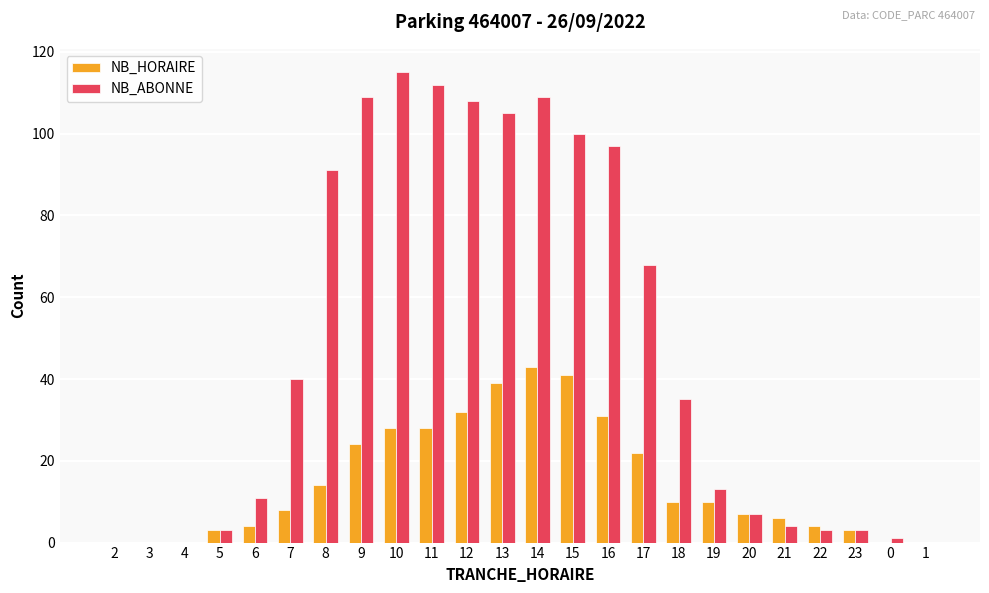

Reading right to left, extract all data points from this chart.

NB_HORAIRE: 0	0	3	4	6	7	10	10	22	31	41	43	39	32	28	28	24	14	8	4	3	0	0	0
NB_ABONNE: 0	1	3	3	4	7	13	35	68	97	100	109	105	108	112	115	109	91	40	11	3	0	0	0